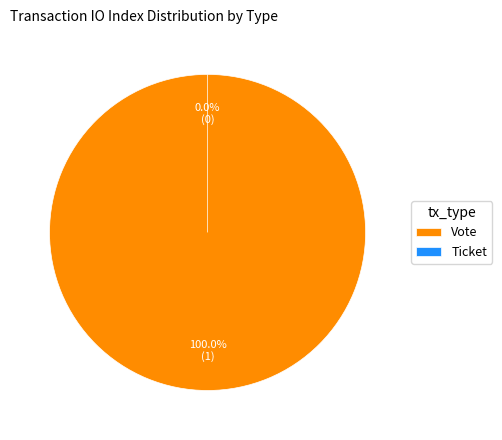

To the nearest percent, what is the difference between the Ticket and Vote slice percentages?

100%